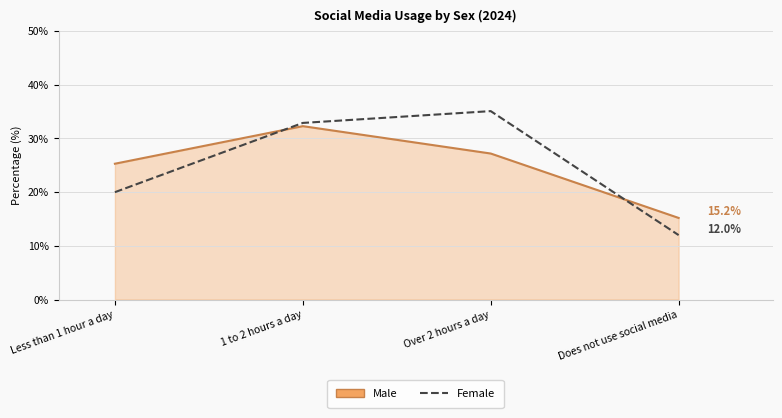

The Male series shows 32.3 at 1 to 2 hours a day. True or false?

True